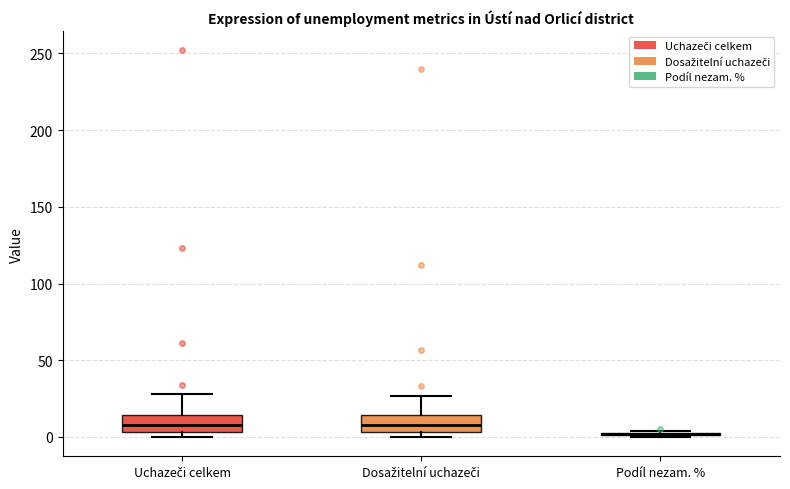

Reading left to right, transcribe this box plot: for each box, give where its median line is, the range the box spans, and where its two whiskers end, as read against the y-axis. The values are not printed on the chart, so give them approximately, as read against the axis.

Uchazeči celkem: median 10, box 5 to 15, whiskers 0 to 30
Dosažitelní uchazeči: median 10, box 5 to 15, whiskers 0 to 25
Podíl nezam. %: box collapsed to a line at 0, whiskers 0 to 5